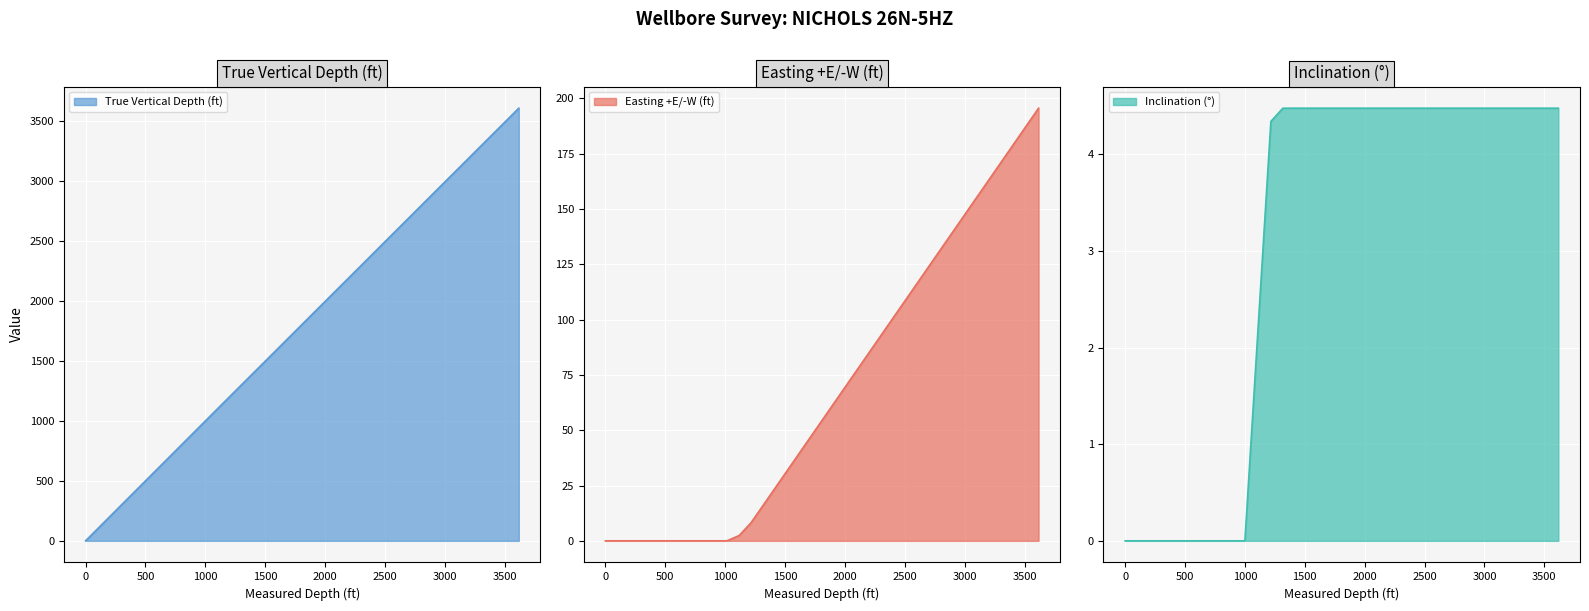

Rank the series by their maximum value, from lowest to highest.

Inclination (°), Easting +E/-W (ft), True Vertical Depth (ft)